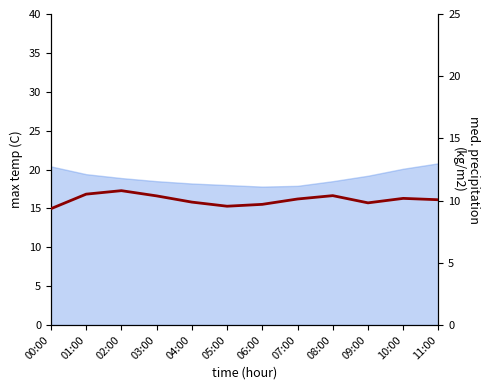

Where does the data first go above 10?

01:00